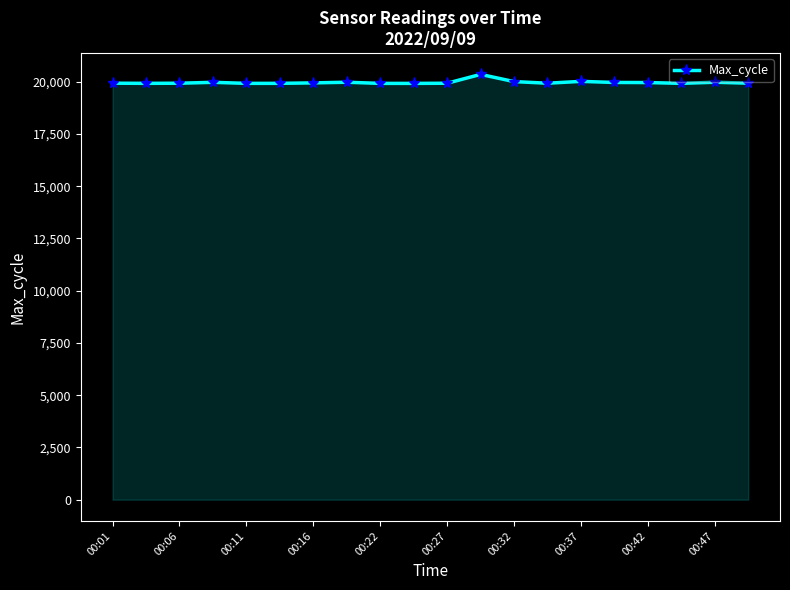

What is the sum of all values?

399308